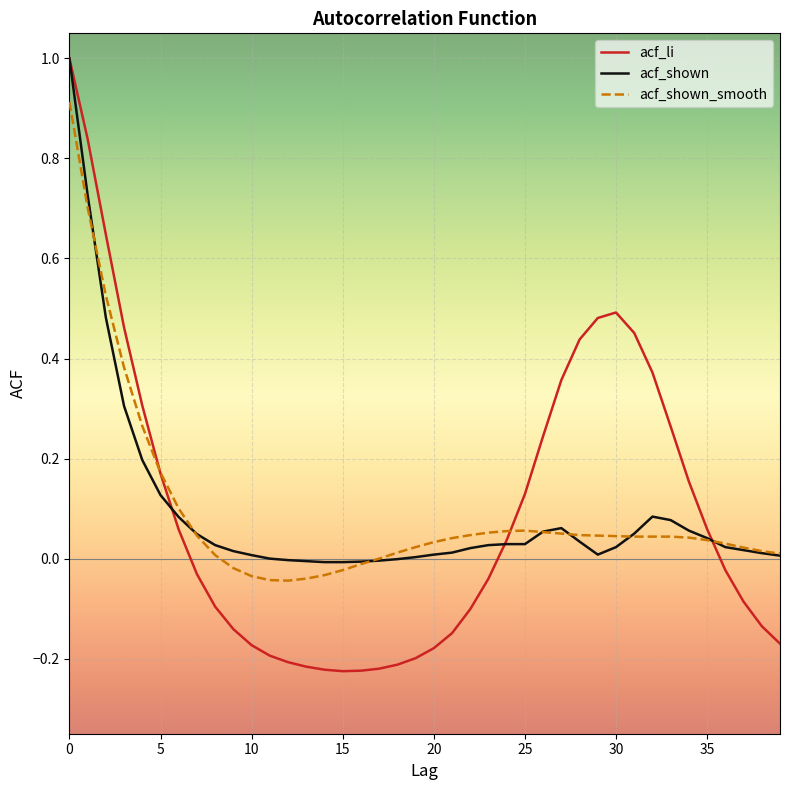

Which series has the largest range (max minus min)?

acf_li